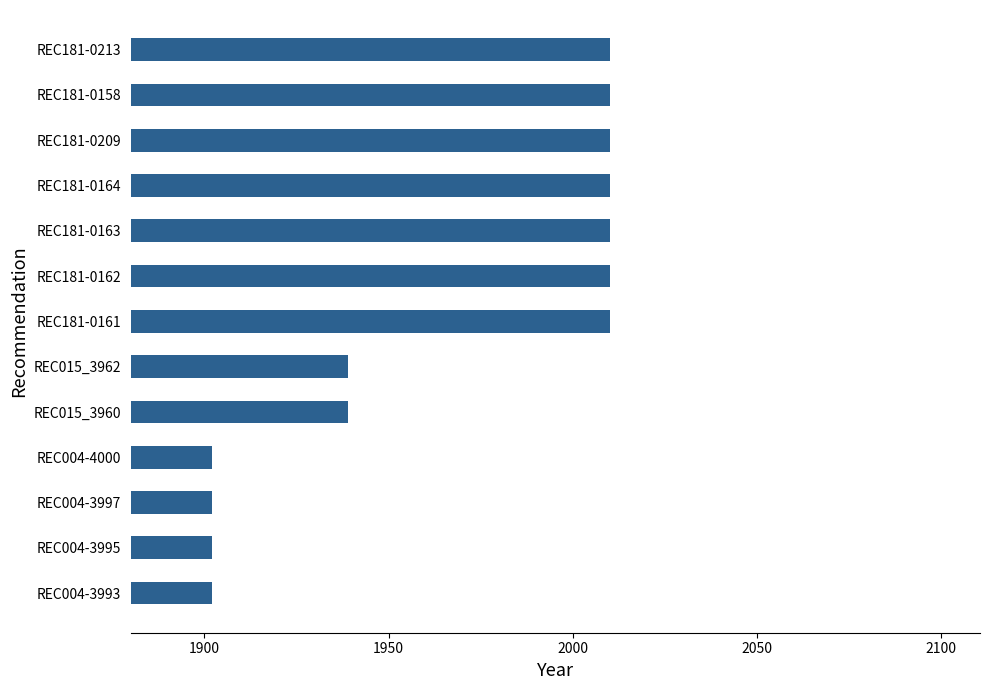

What is the change in value from REC015_3962 to REC004-3993?

-37